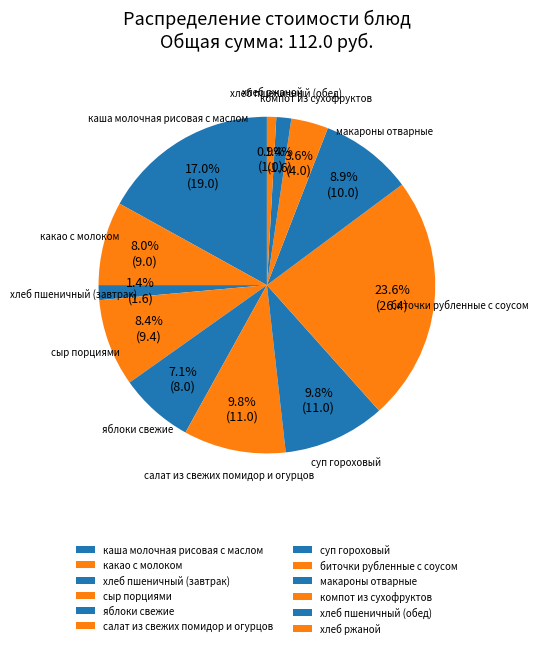

Count the number of slices in the pie.

12